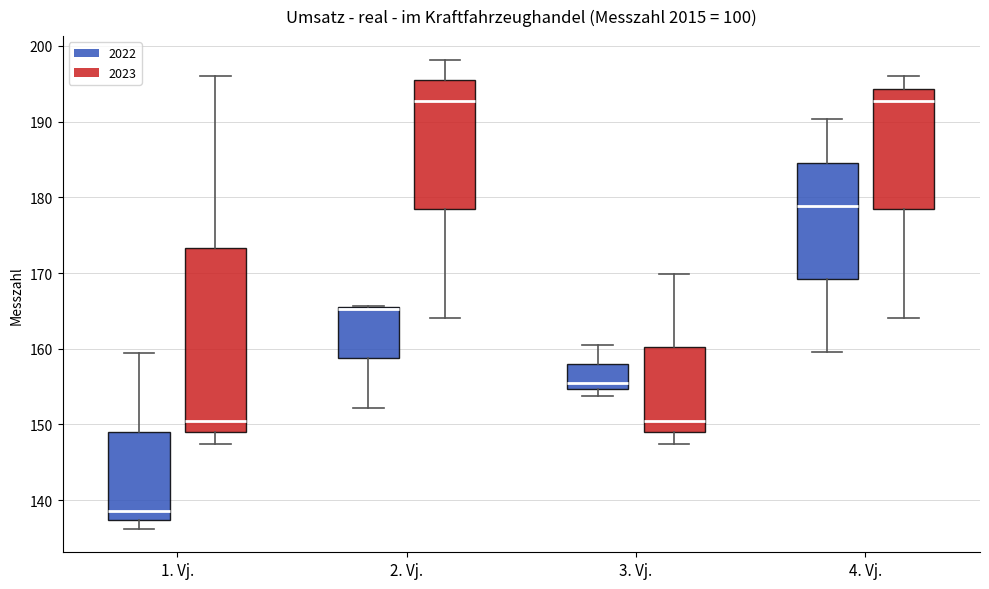

Where is the lower edge of the box for 3. Vj. (2023) on the y-axis? The values are not printed on the chart, so give them approximately, as read against the axis.

149